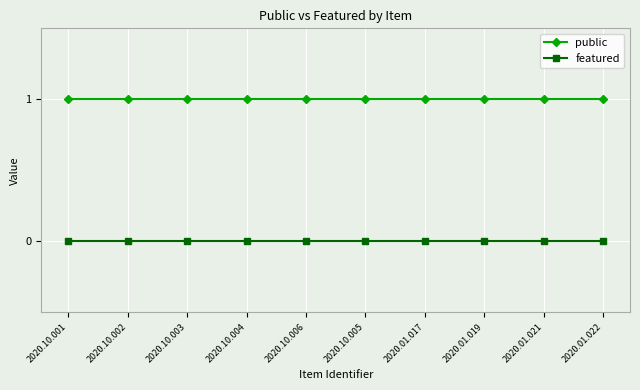

The public series shows 1 at 2020.10.002. True or false?

True